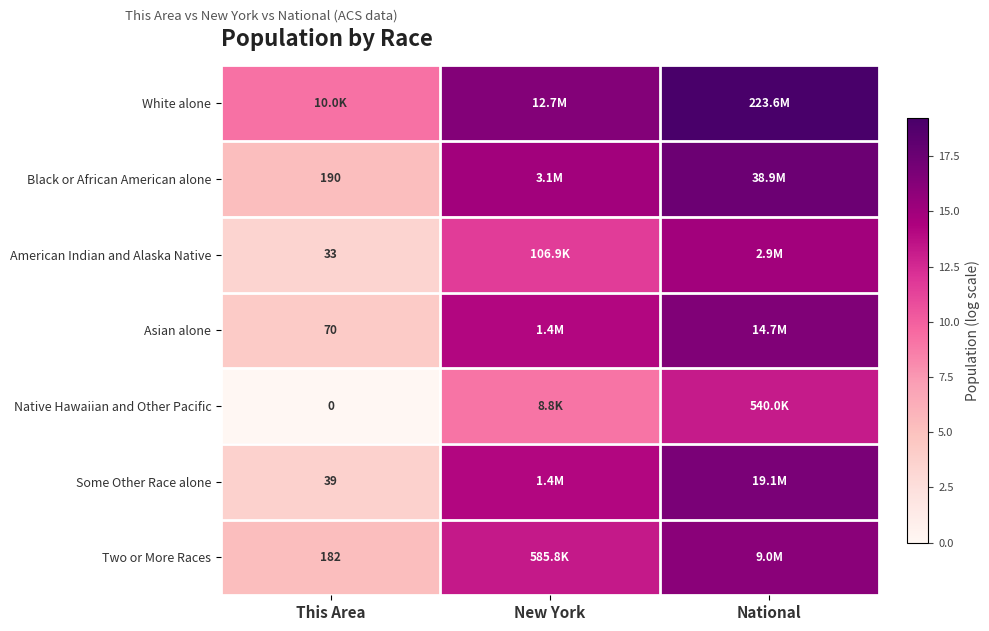

Is the value of Some Other Race alone at This Area greater than the value of Black or African American alone at This Area?

No